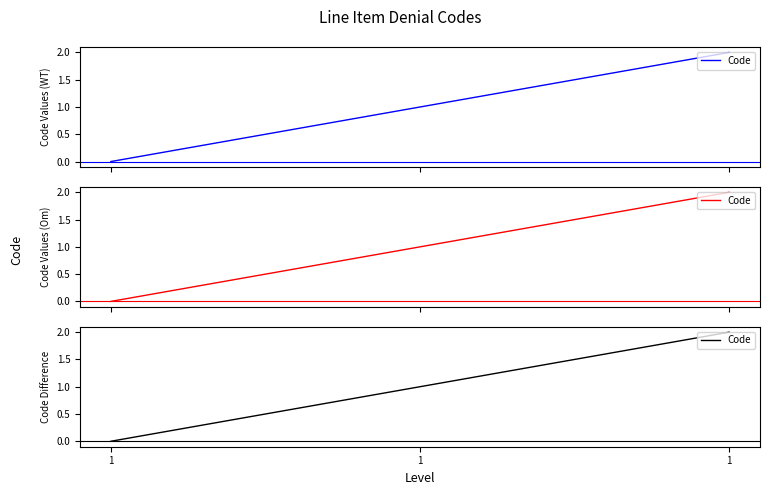

The chart shows a value of 1 at 1. True or false?

False